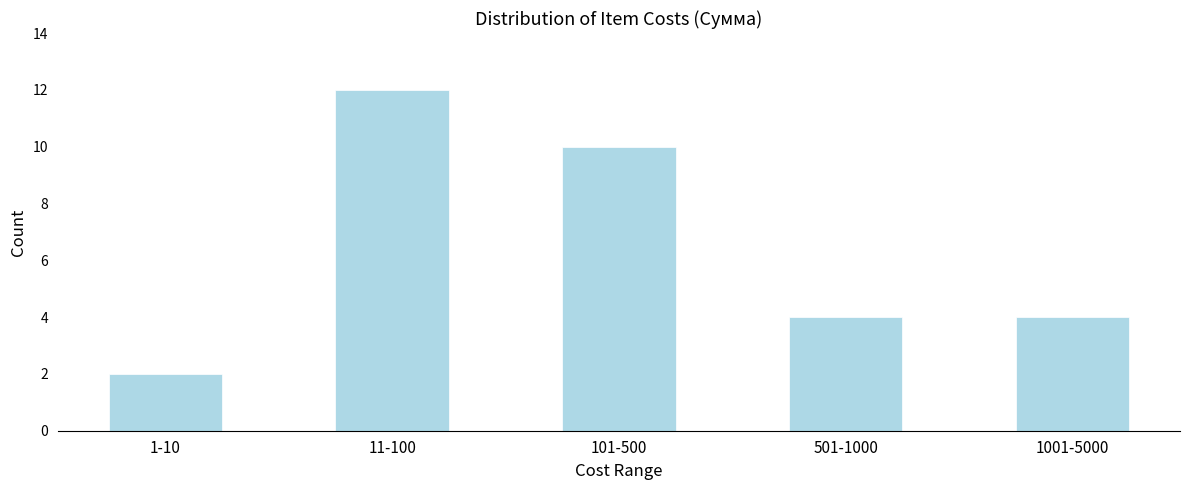

Reading right to left, list all the values displayed in this chart.

1001-5000=4	501-1000=4	101-500=10	11-100=12	1-10=2